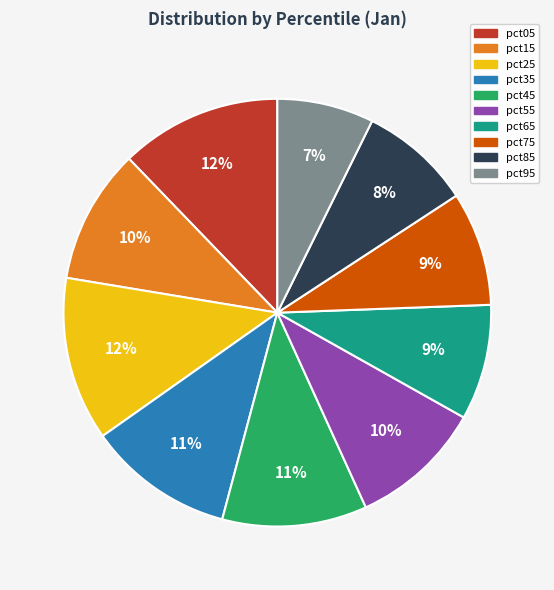

Combined, do pct05 and pct75 account for over 50%?

No